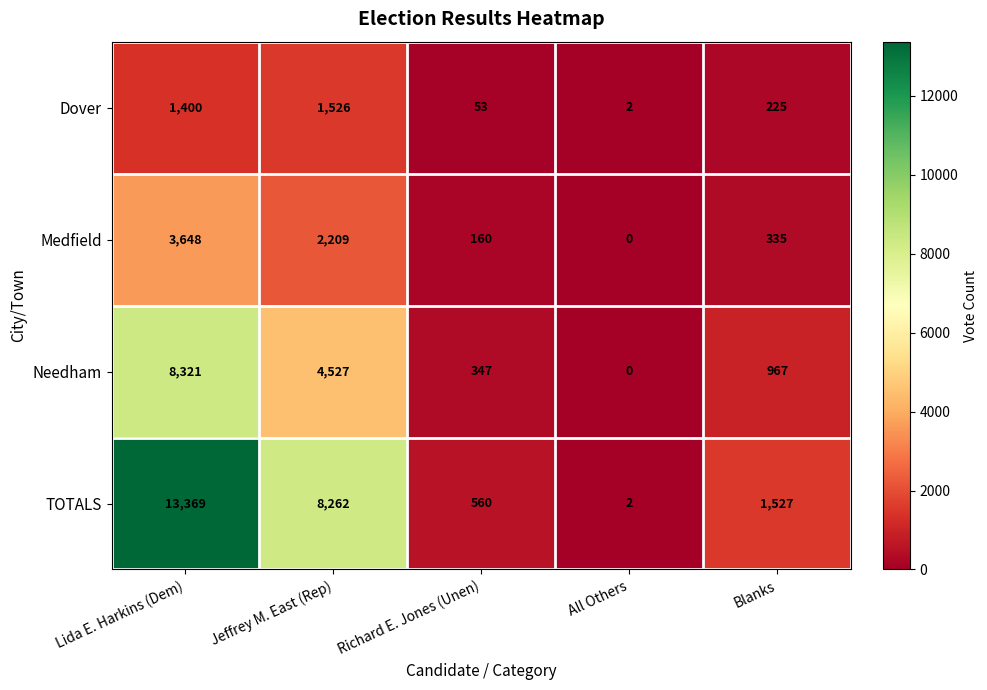

Reading left to right, transcribe all the data shown in this chart.

Dover: Lida E. Harkins (Dem)=1400	Jeffrey M. East (Rep)=1526	Richard E. Jones (Unen)=53	All Others=2	Blanks=225
Medfield: Lida E. Harkins (Dem)=3648	Jeffrey M. East (Rep)=2209	Richard E. Jones (Unen)=160	All Others=0	Blanks=335
Needham: Lida E. Harkins (Dem)=8321	Jeffrey M. East (Rep)=4527	Richard E. Jones (Unen)=347	All Others=0	Blanks=967
TOTALS: Lida E. Harkins (Dem)=13369	Jeffrey M. East (Rep)=8262	Richard E. Jones (Unen)=560	All Others=2	Blanks=1527